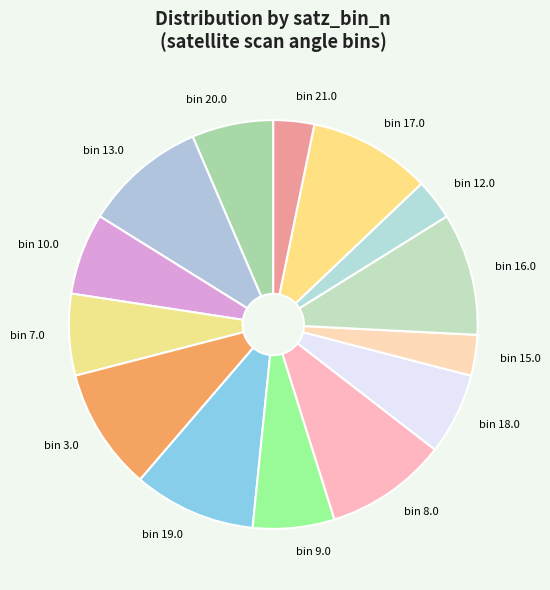

How many segments does this pie chart have?

14